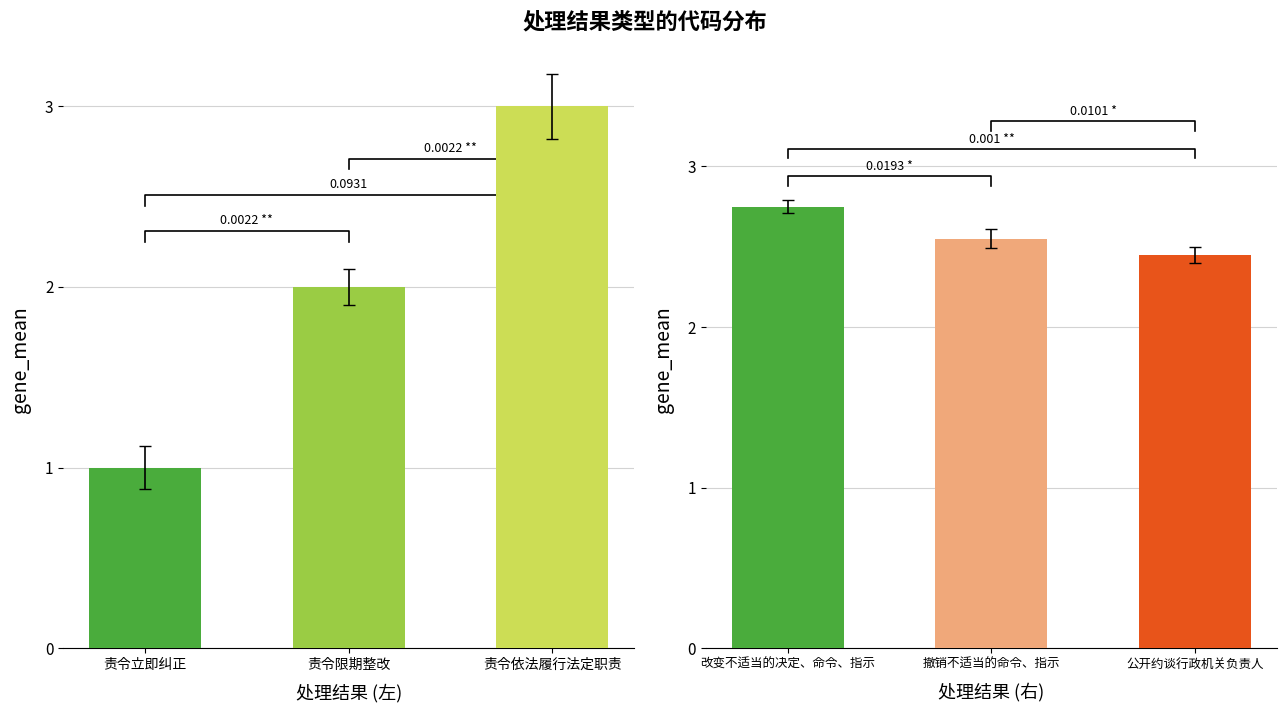

True or false: 处理结果（右） has a value of 1.8 at 改变不适当的决定、命令、指示.

False